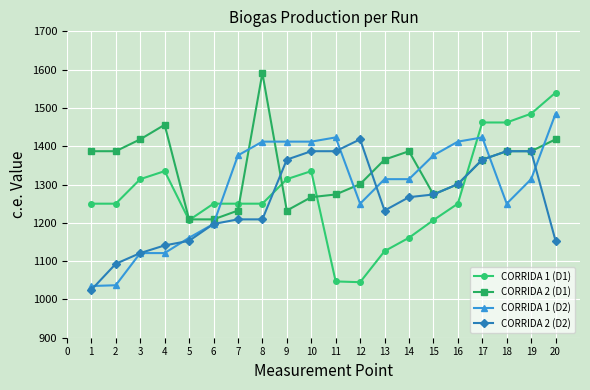

How many values in the CORRIDA 1 (D2) series are below 1314?

8